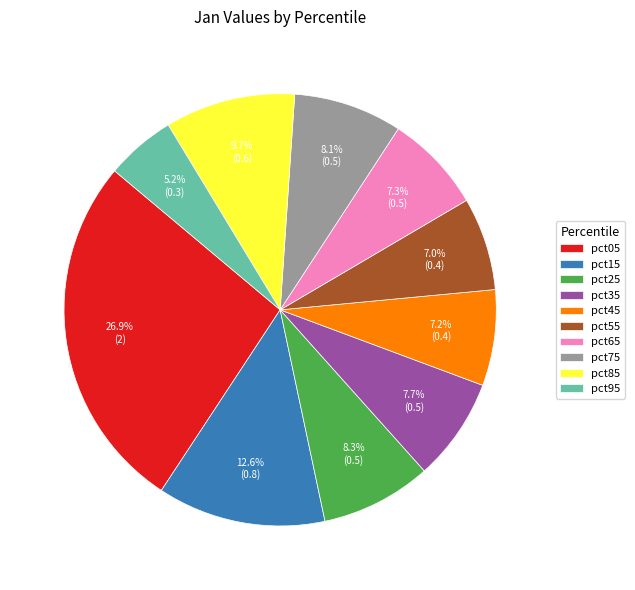

What percentage is the pct35 slice, to the nearest percent?

8%